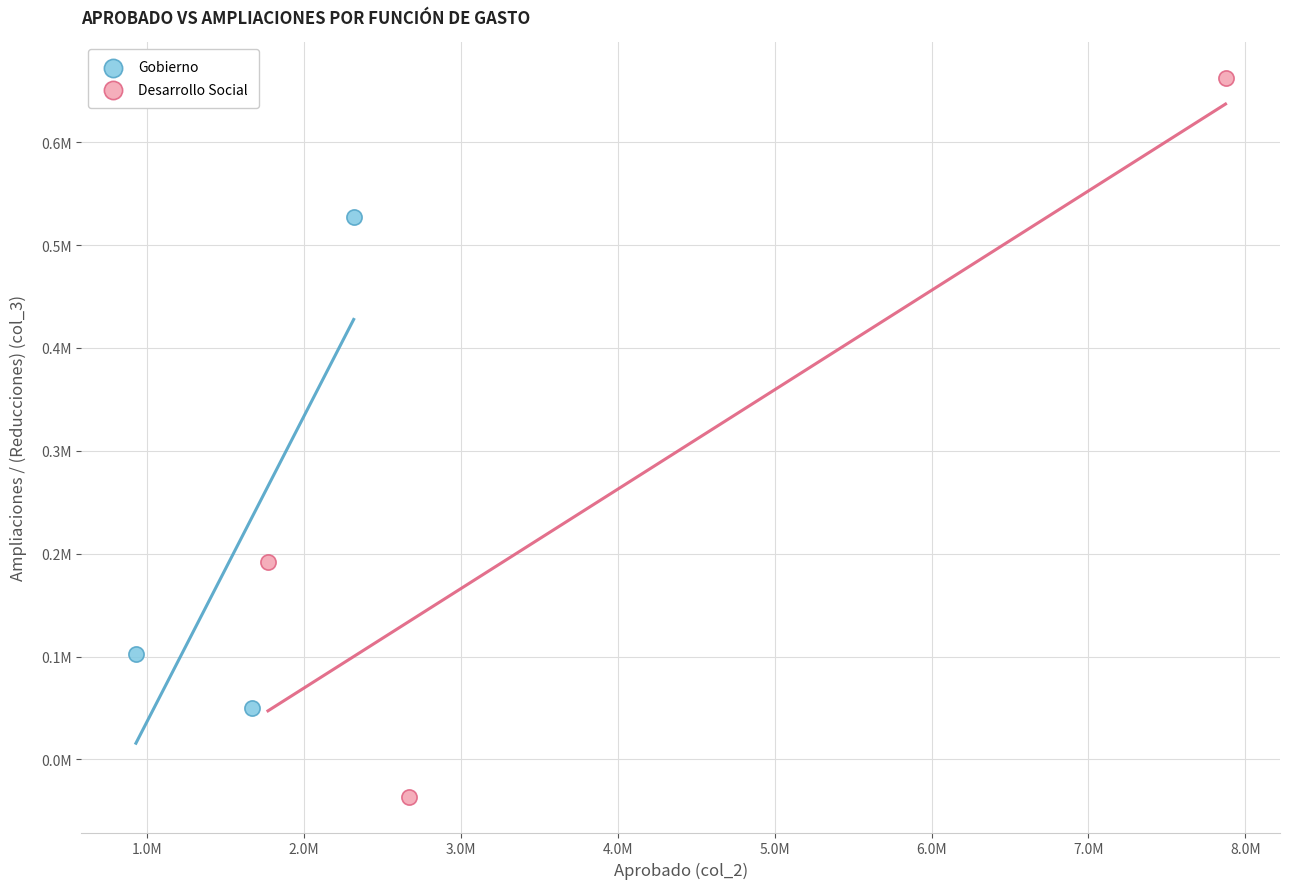

What are all the series names shown in the legend?

Gobierno, Desarrollo Social